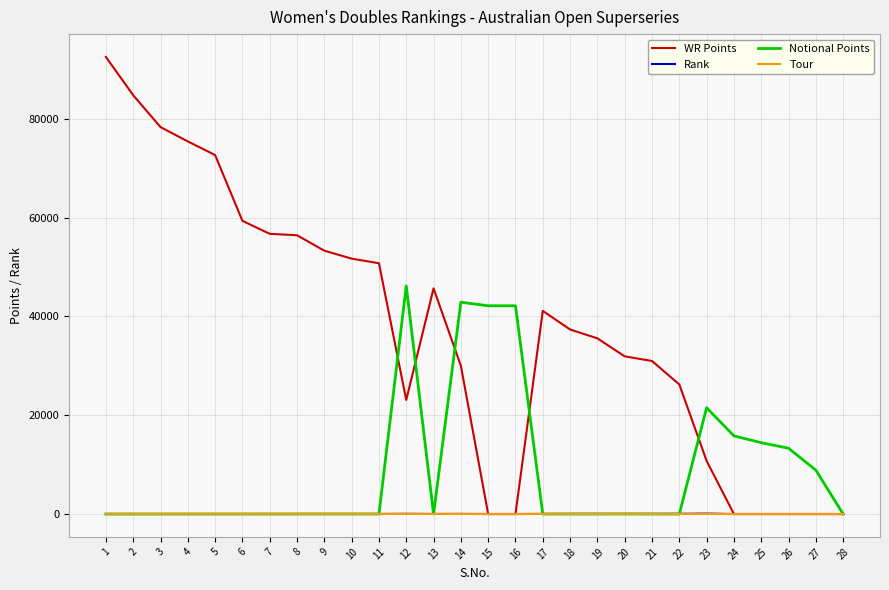

What are all the series names shown in the legend?

WR Points, Rank, Notional Points, Tour